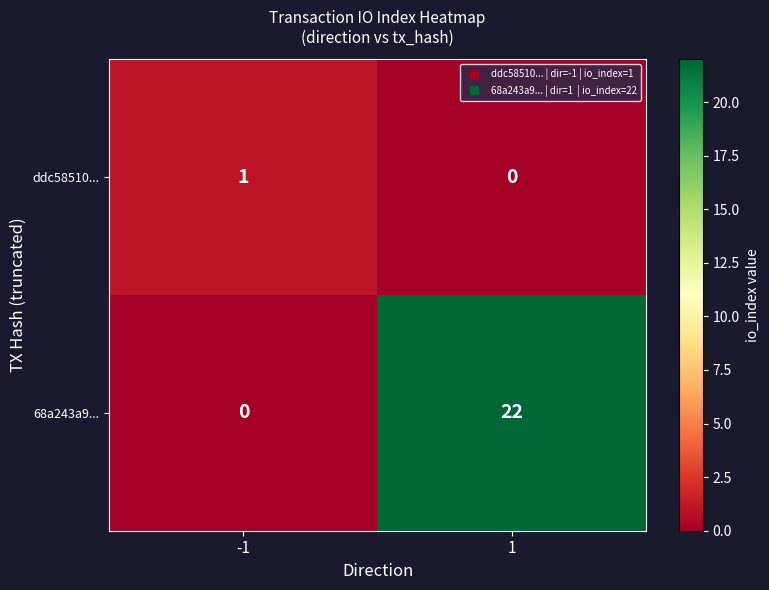

How many categories are shown in the chart?

2